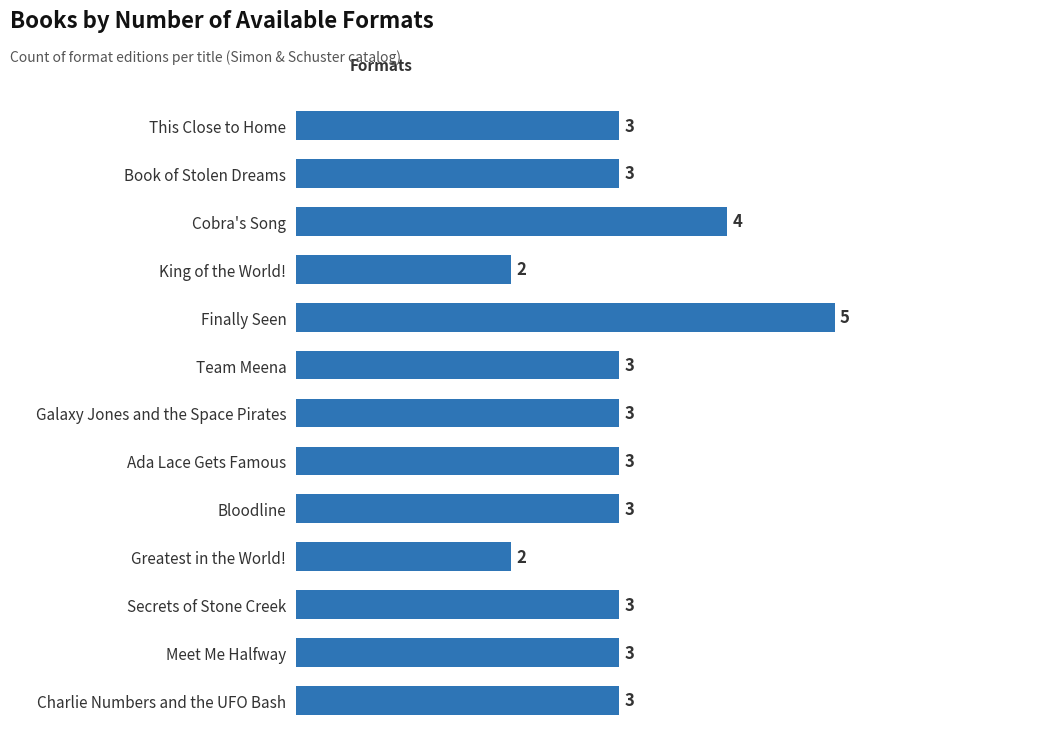

Approximately how many times larger is the value at Bloodline compared to Meet Me Halfway?

1.0